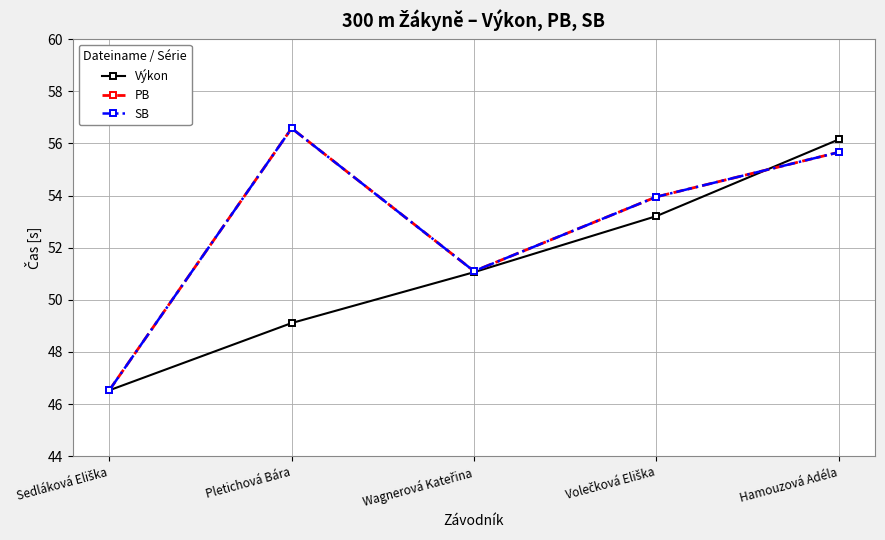

At which label does SB first exceed 53?

Pletichová Bára